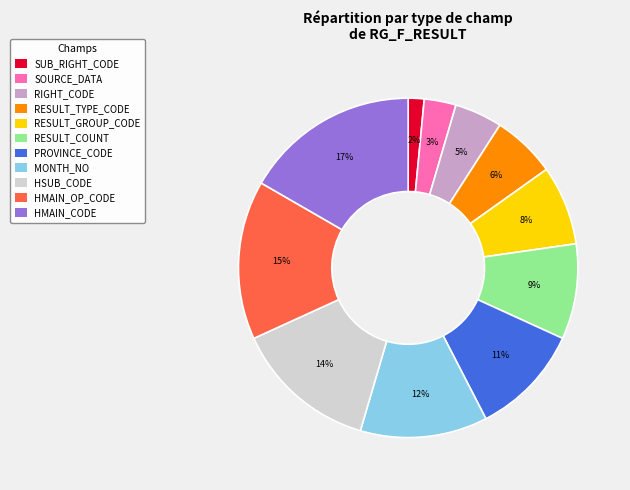

What is the ratio of the value at SOURCE_DATA to the value at RESULT_COUNT?

0.3